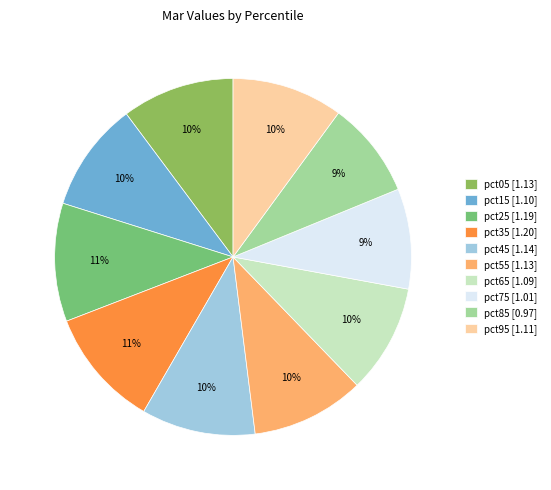

Is it true that pct55 is 10% of the pie?

True